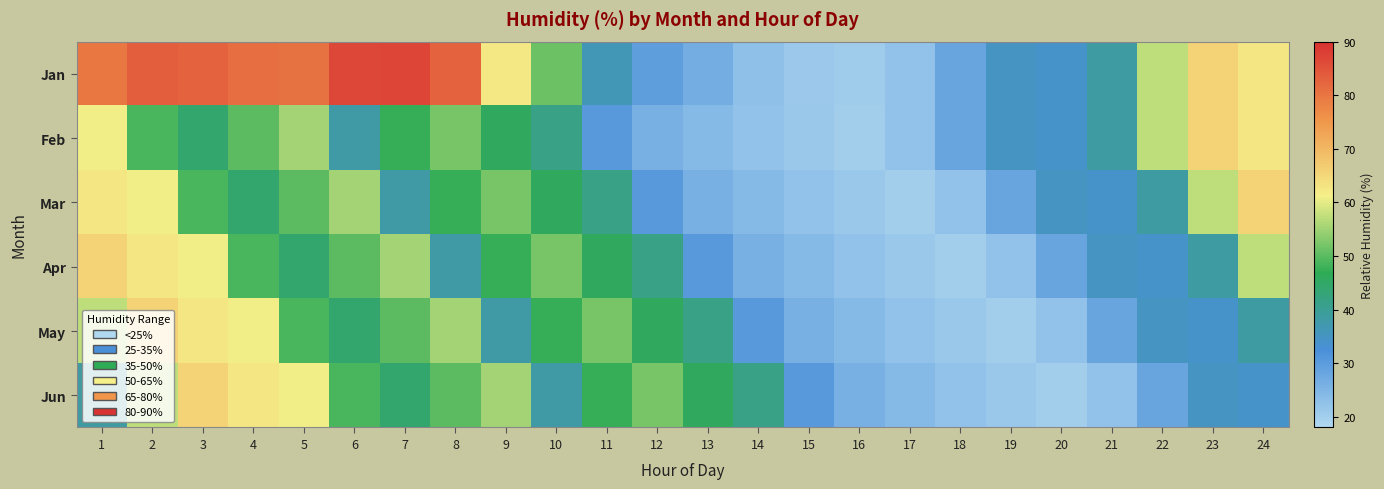

Which series has the largest total across all categories?

Jan